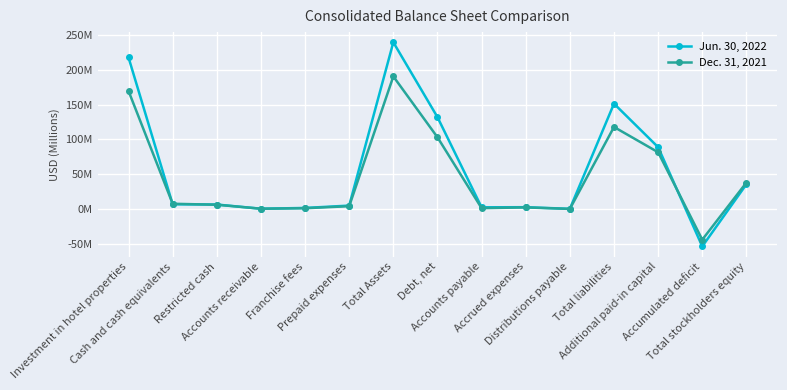

After their last crossing, which series has the higher values: Dec. 31, 2021 or Jun. 30, 2022?

Dec. 31, 2021